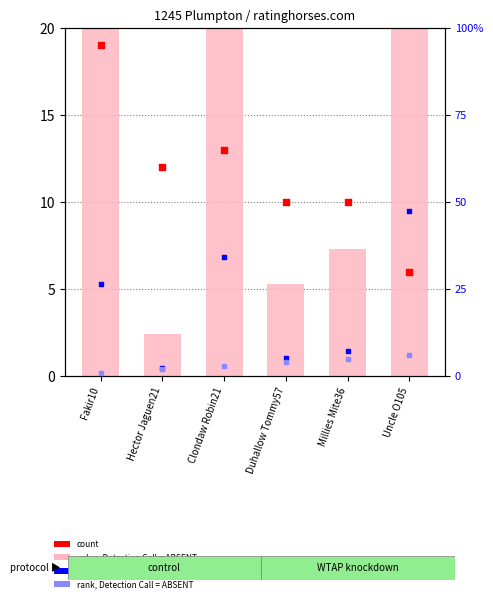

Which series has the largest total across all categories?

value, Detection Call = ABSENT